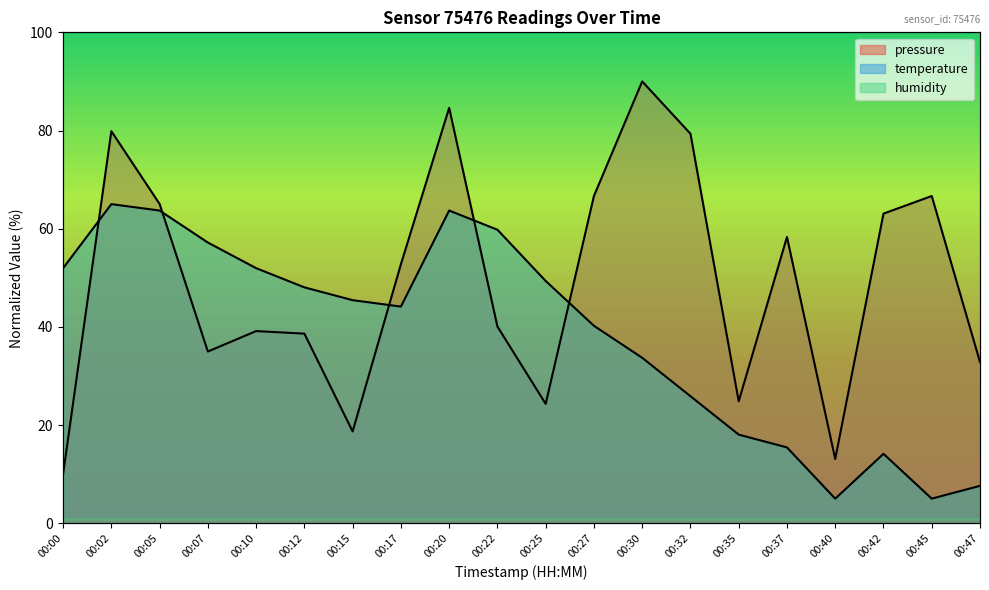

The pressure series shows 16.7 at 00:32. True or false?

False